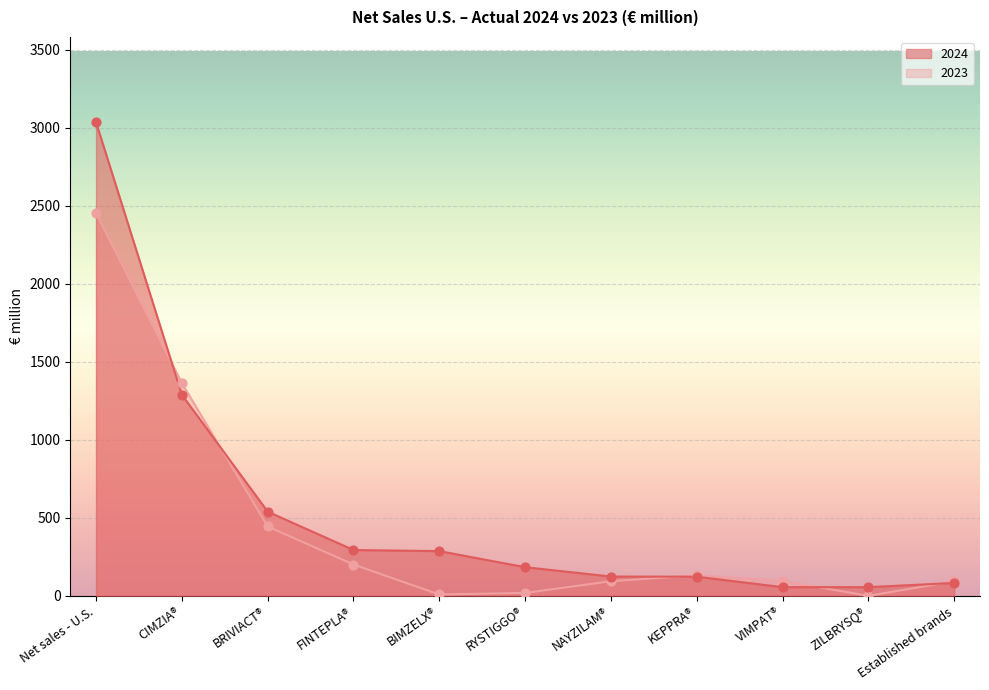

Which series contains the lowest Y value?

2023